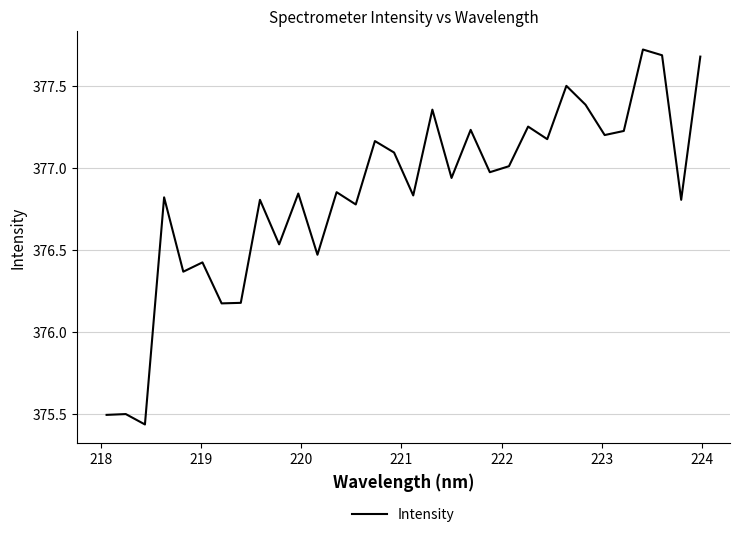

What is the greatest value displayed?

377.7